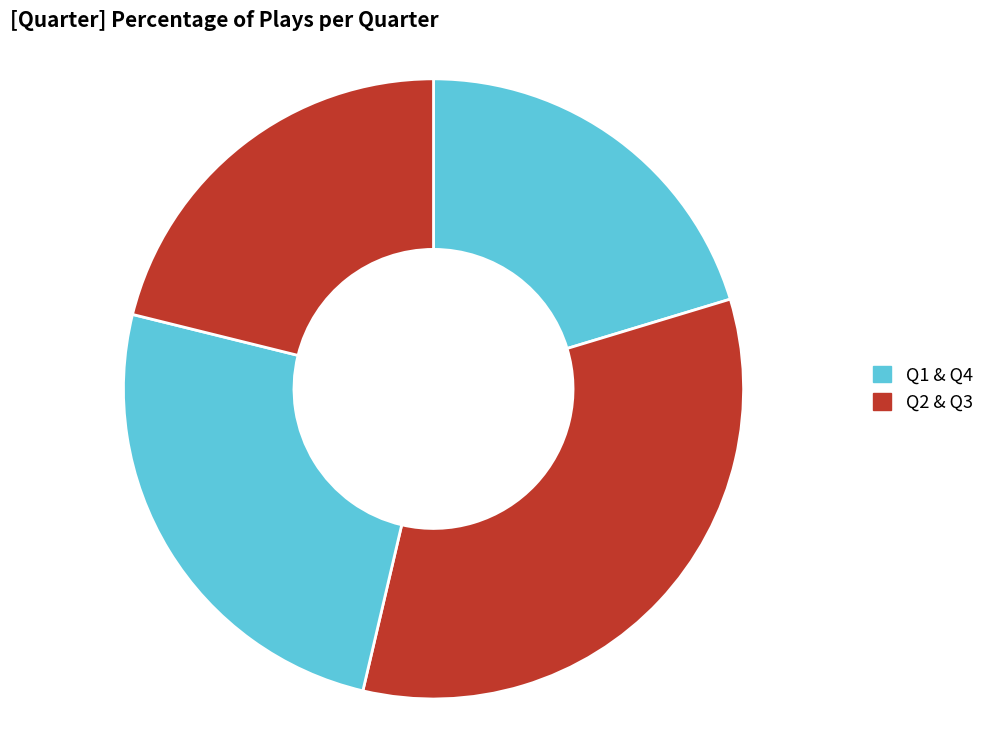

How many slices are in this pie chart?

4